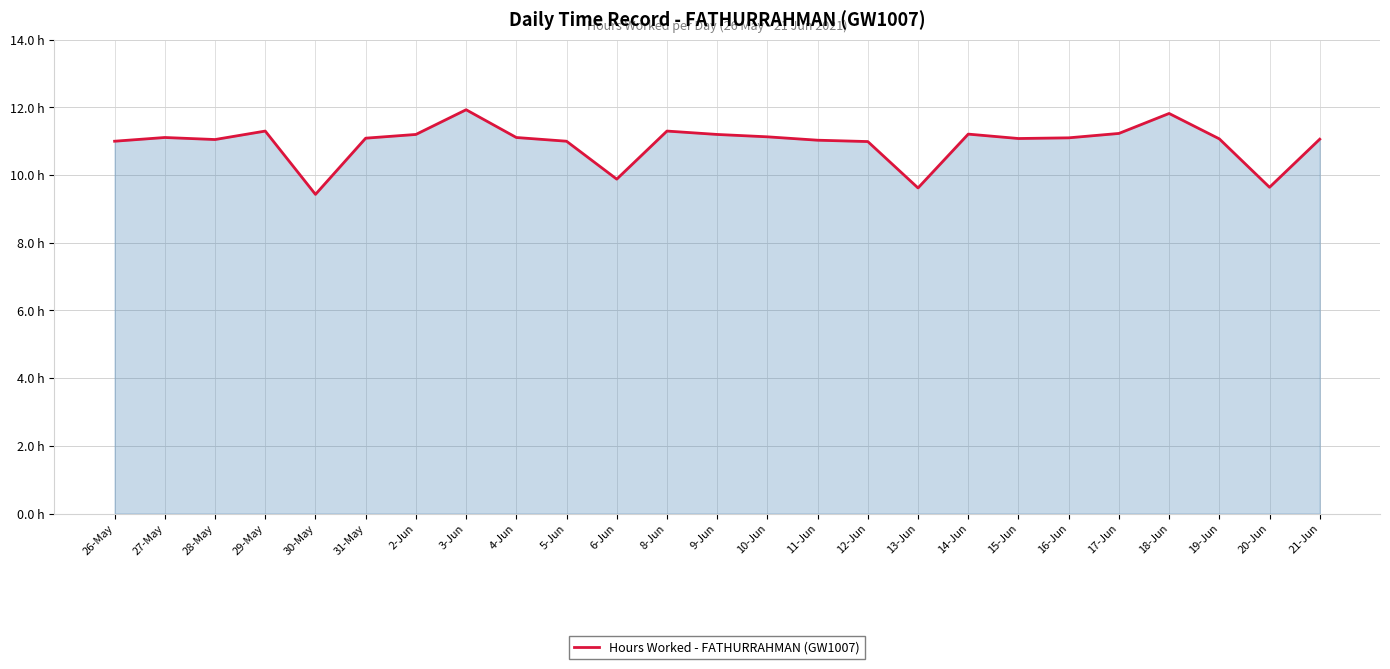

What is the smallest value displayed?

9.4